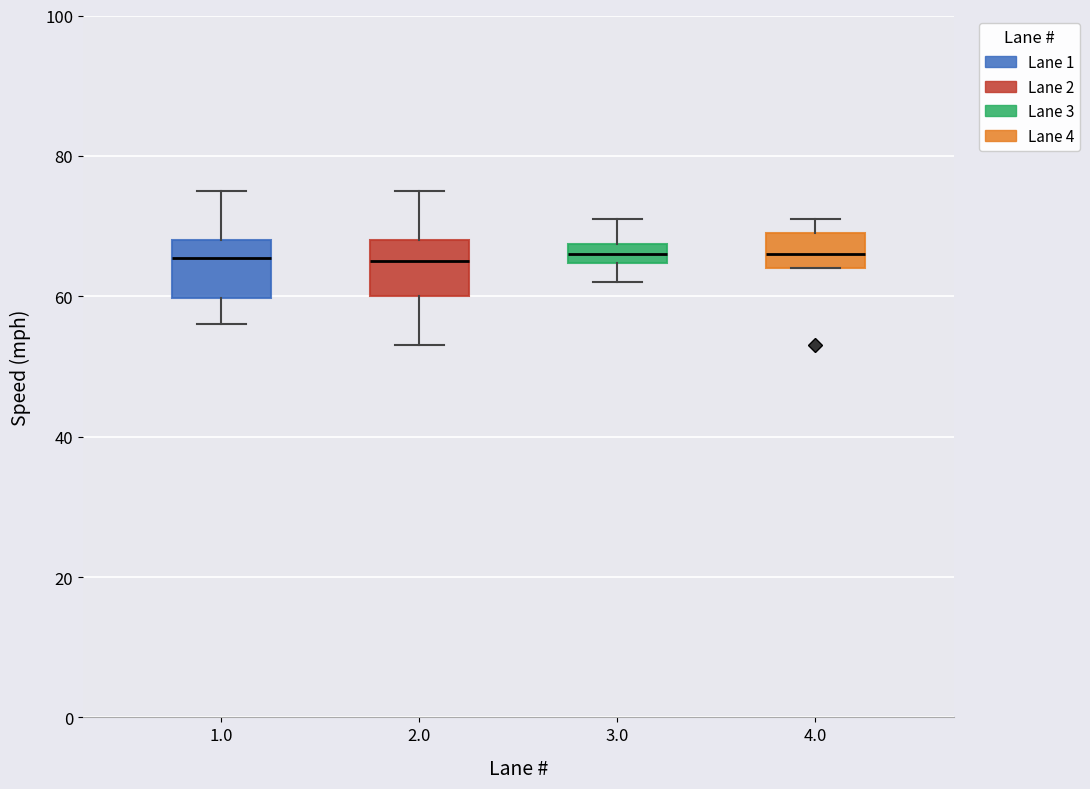

Where is the upper edge of the box at x = 3.0 on the y-axis? The values are not printed on the chart, so give them approximately, as read against the axis.

68